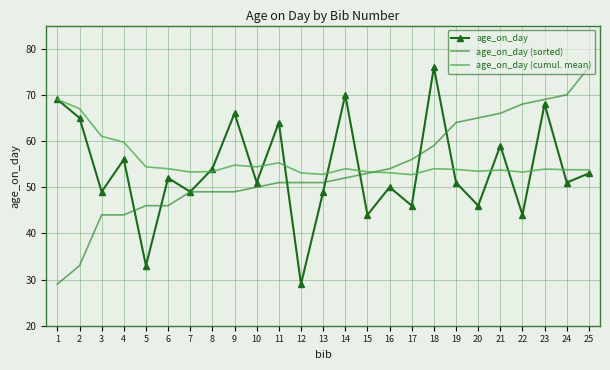

Is it true that age_on_day (cumul. mean) equals 16.1 at 15?

False